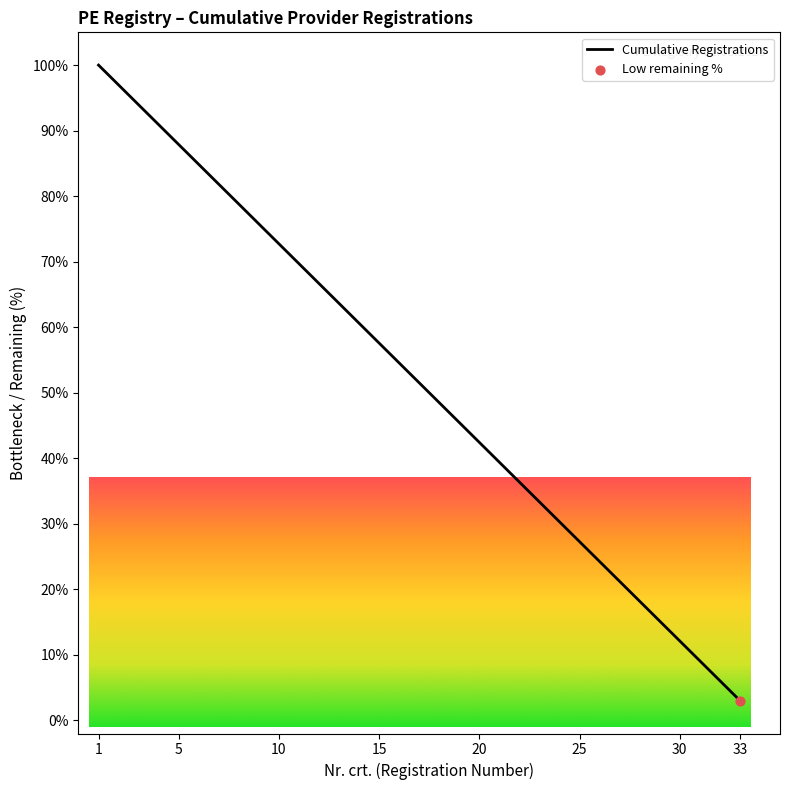

What is the difference between the maximum and minimum values?

97.0